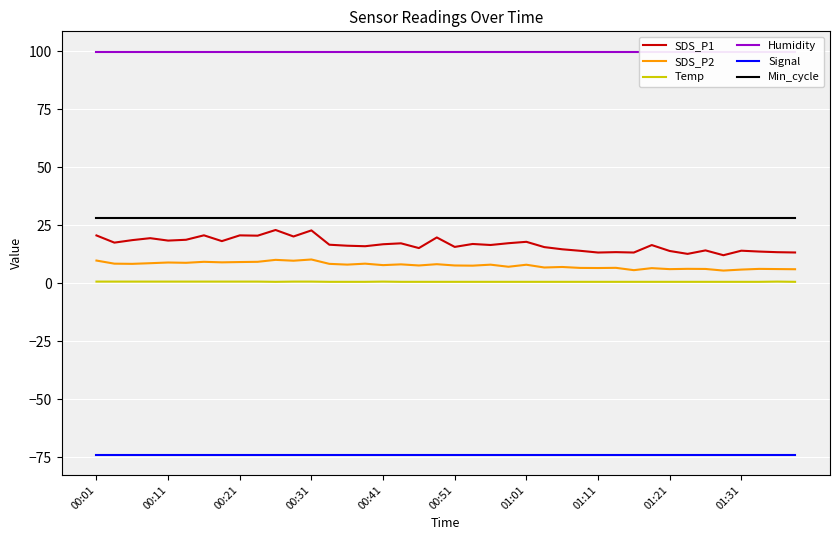

Read the Temp value at 35.

0.6